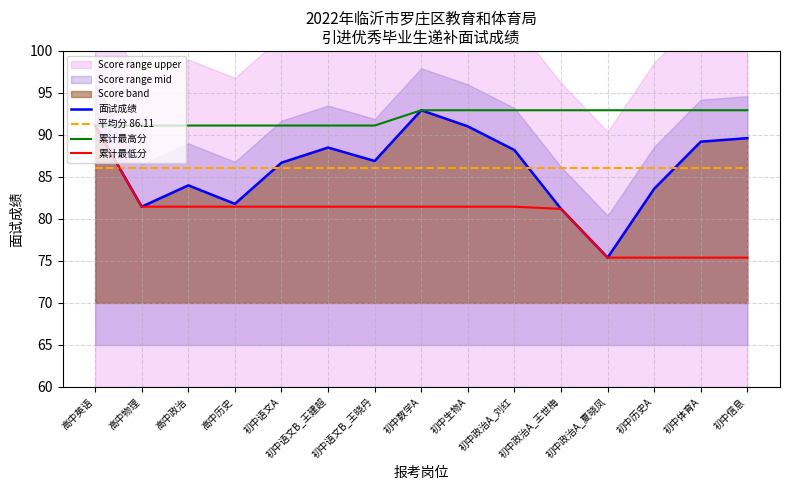

Reading left to right, extract all data points from this chart.

面试成绩: 高中英语=91.1	高中物理=81.5	高中政治=84.0	高中历史=81.8	初中语文A=86.7	初中语文B_王建超=88.5	初中语文B_王晓丹=86.9	初中数学A=92.9	初中生物A=91.0	初中政治A_刘红=88.2	初中政治A_王世梅=81.2	初中政治A_夏晓凤=75.4	初中历史A=83.6	初中体育A=89.2	初中信息=89.6
平均分 86.11: 高中英语=86.1	高中物理=86.1	高中政治=86.1	高中历史=86.1	初中语文A=86.1	初中语文B_王建超=86.1	初中语文B_王晓丹=86.1	初中数学A=86.1	初中生物A=86.1	初中政治A_刘红=86.1	初中政治A_王世梅=86.1	初中政治A_夏晓凤=86.1	初中历史A=86.1	初中体育A=86.1	初中信息=86.1
累计最高分: 高中英语=91.1	高中物理=91.1	高中政治=91.1	高中历史=91.1	初中语文A=91.1	初中语文B_王建超=91.1	初中语文B_王晓丹=91.1	初中数学A=92.9	初中生物A=92.9	初中政治A_刘红=92.9	初中政治A_王世梅=92.9	初中政治A_夏晓凤=92.9	初中历史A=92.9	初中体育A=92.9	初中信息=92.9
累计最低分: 高中英语=91.1	高中物理=81.5	高中政治=81.5	高中历史=81.5	初中语文A=81.5	初中语文B_王建超=81.5	初中语文B_王晓丹=81.5	初中数学A=81.5	初中生物A=81.5	初中政治A_刘红=81.5	初中政治A_王世梅=81.2	初中政治A_夏晓凤=75.4	初中历史A=75.4	初中体育A=75.4	初中信息=75.4